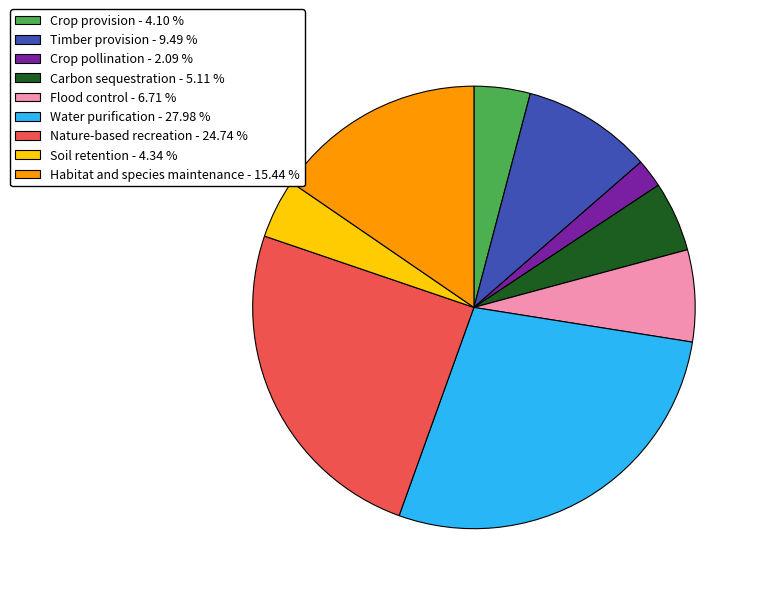

Do Nature-based recreation and Crop provision together represent more than half of the pie?

No